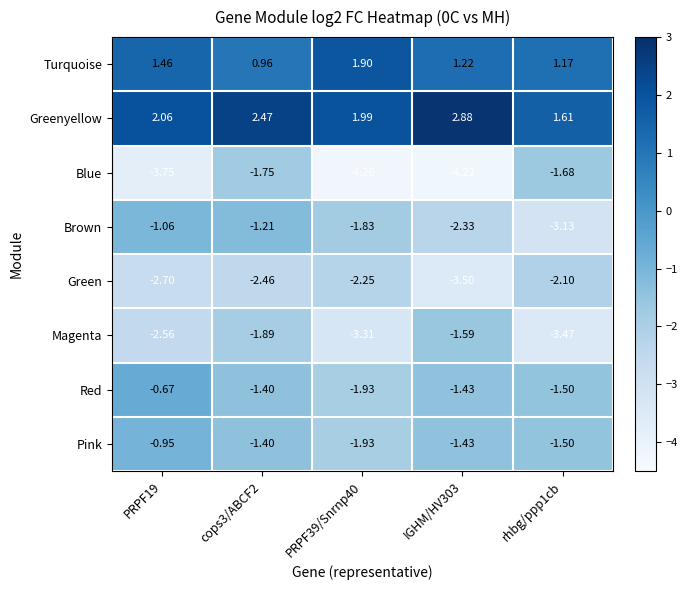

Which series has the largest total across all categories?

Greenyellow